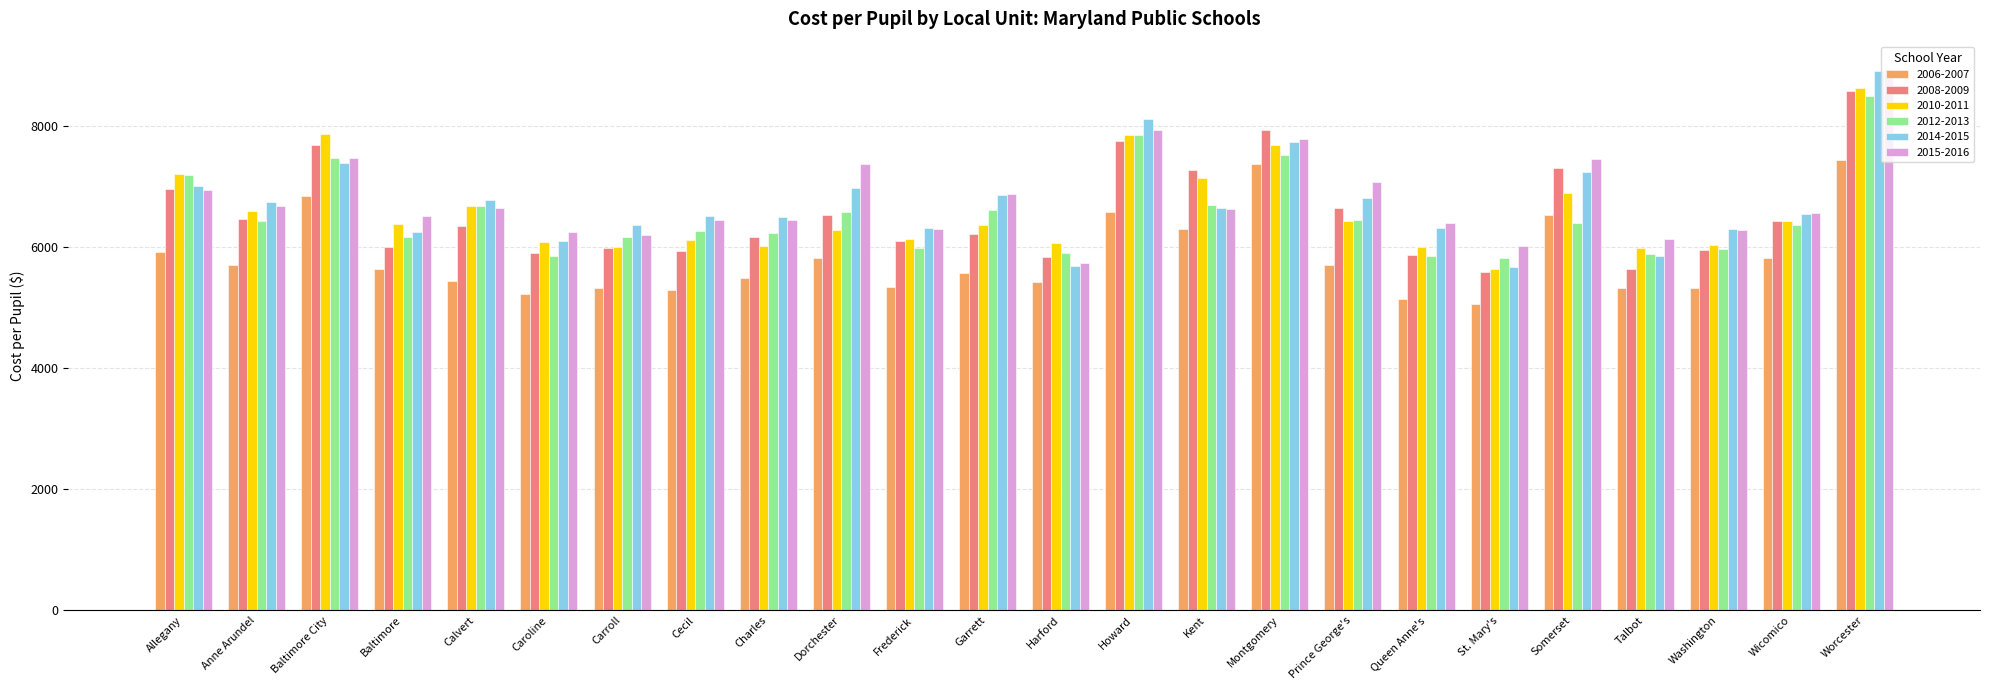

What is the label of the 5th bar from the right?

Somerset